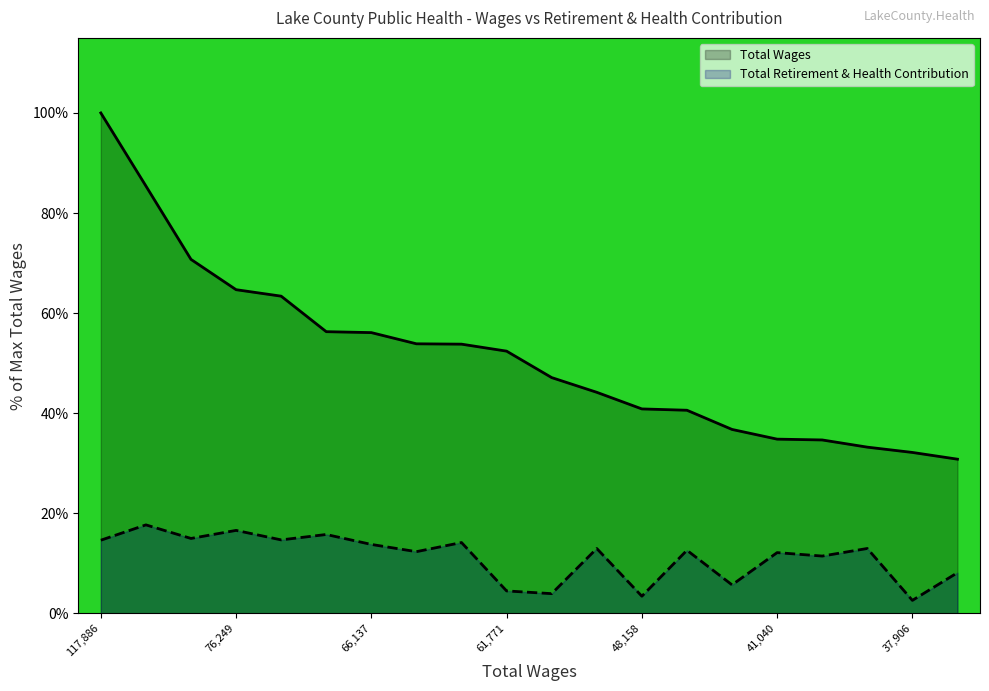

Rank the series at 37,906 from lowest to highest value.

Total Retirement & Health Contribution, Total Wages